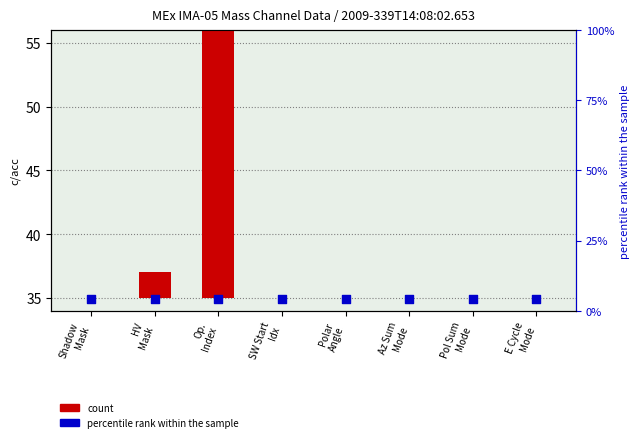

Which series reaches the minimum Y coordinate?

count